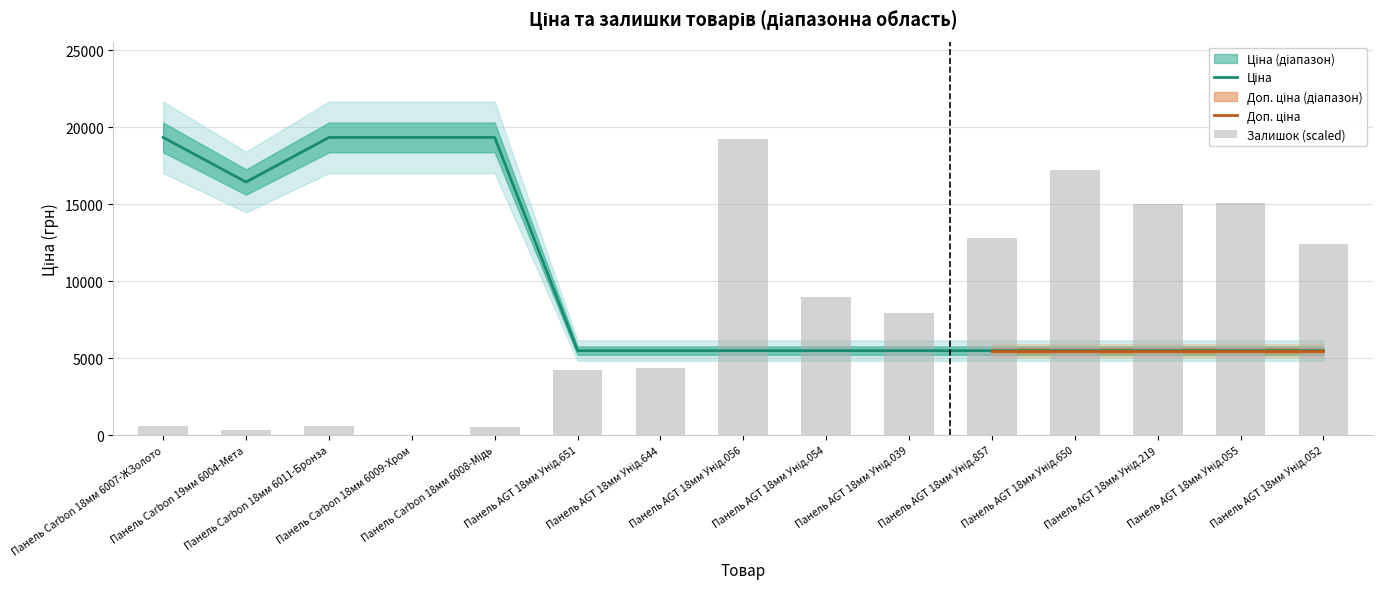

True or false: Залишок has a value of 626.5 at Панель Carbon 18мм 6011-Бронза.

True